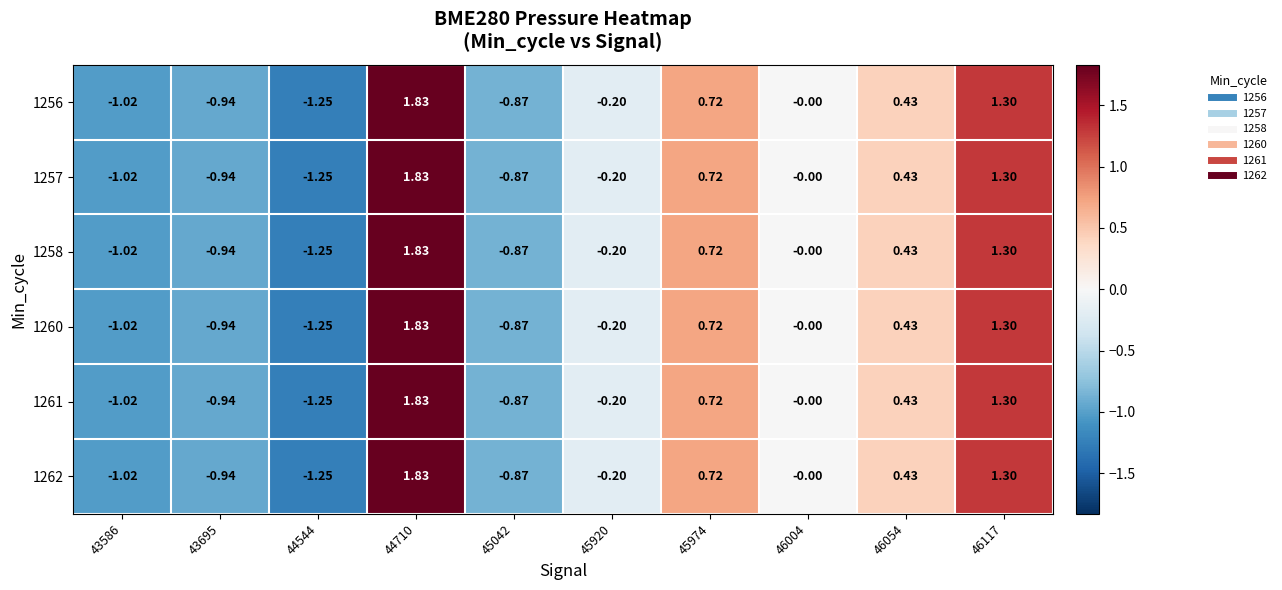

How many distinct data groups are displayed?

6